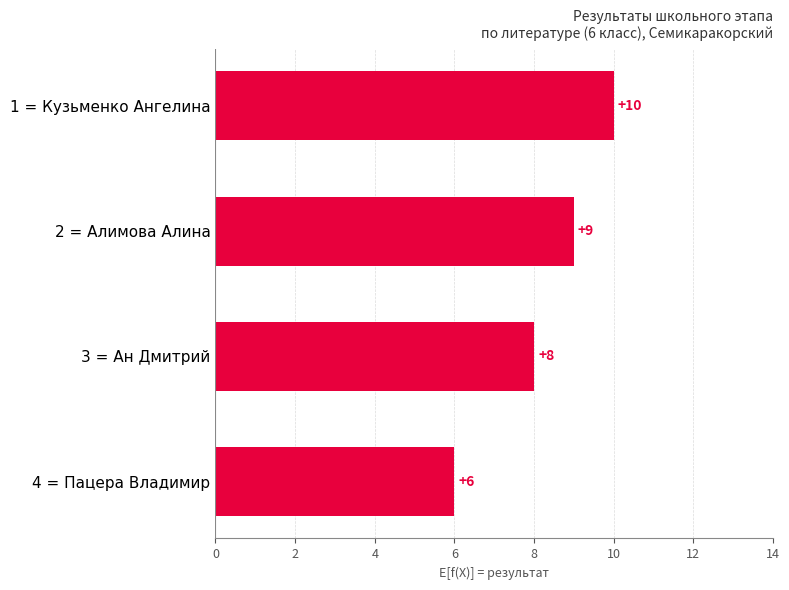

What is the difference between the second highest and second lowest values?

1